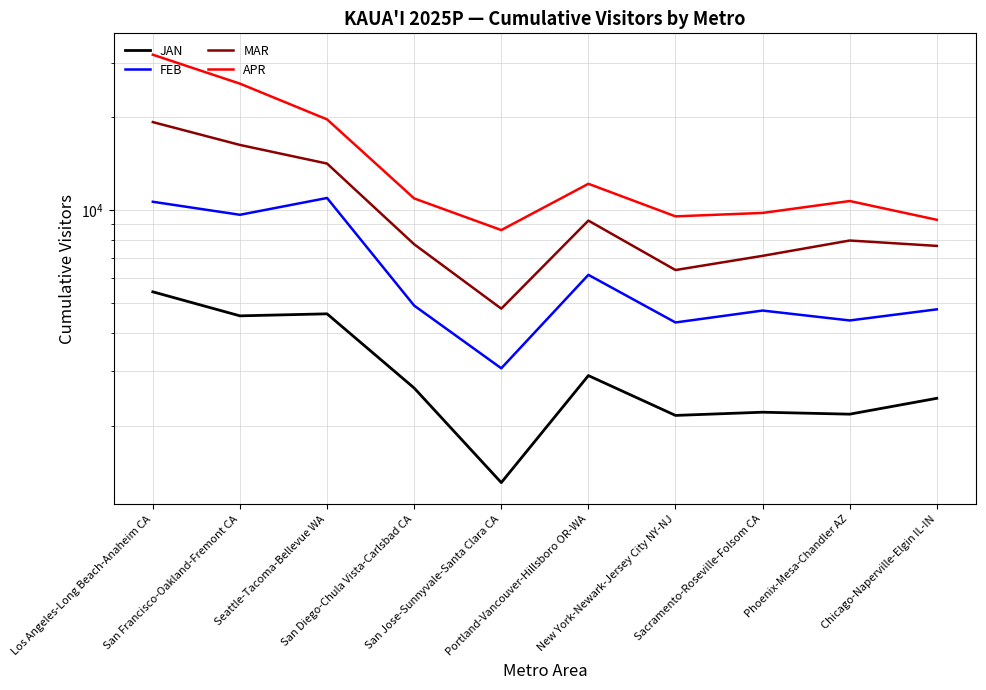

What is the label of the 1st point from the right?

Chicago-Naperville-Elgin IL-IN